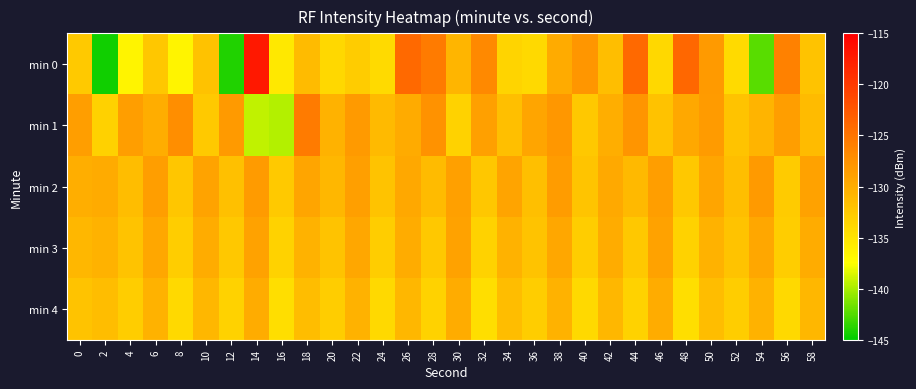

Between 34 and 42, which series saw the biggest shift?

min 0